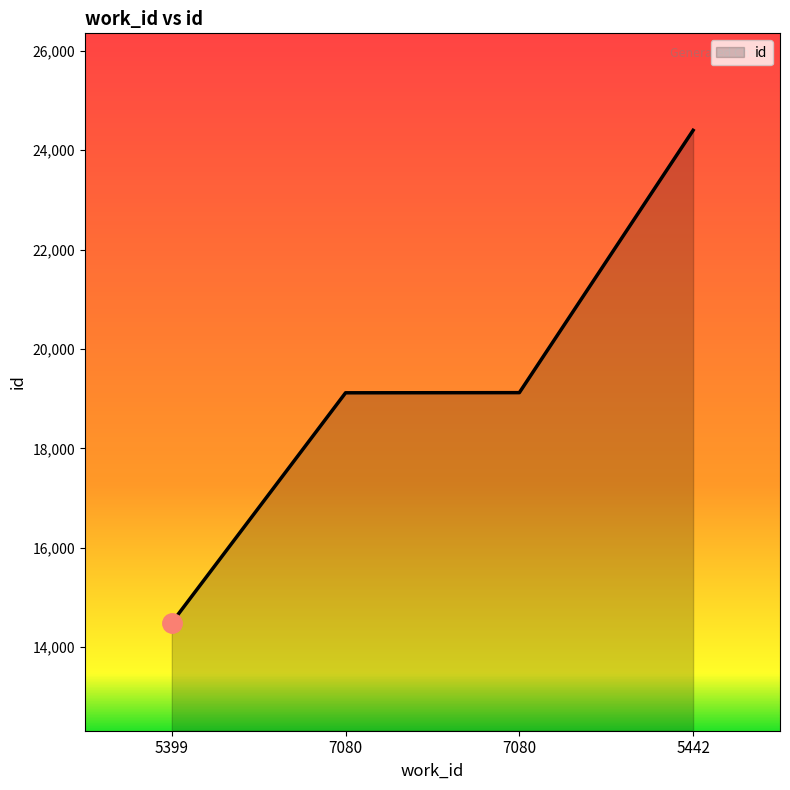

Does the chart display data point markers on the line(s)?

No